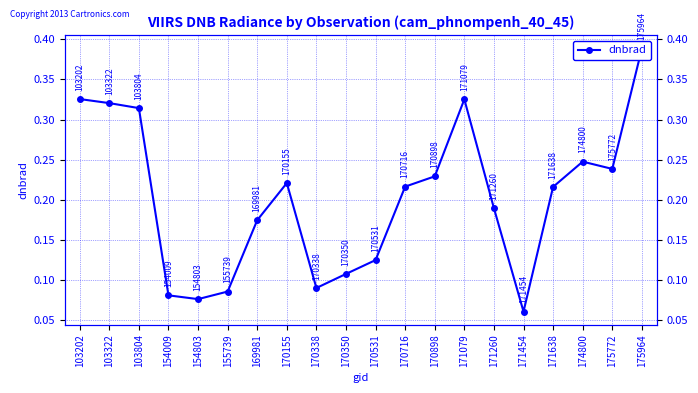

Reading right to left, transcribe all the data shown in this chart.

175964=0.4	175772=0.2	174800=0.2	171638=0.2	171454=0.1	171260=0.2	171079=0.3	170898=0.2	170716=0.2	170531=0.1	170350=0.1	170338=0.1	170155=0.2	169981=0.2	155739=0.1	154803=0.1	154009=0.1	103804=0.3	103322=0.3	103202=0.3